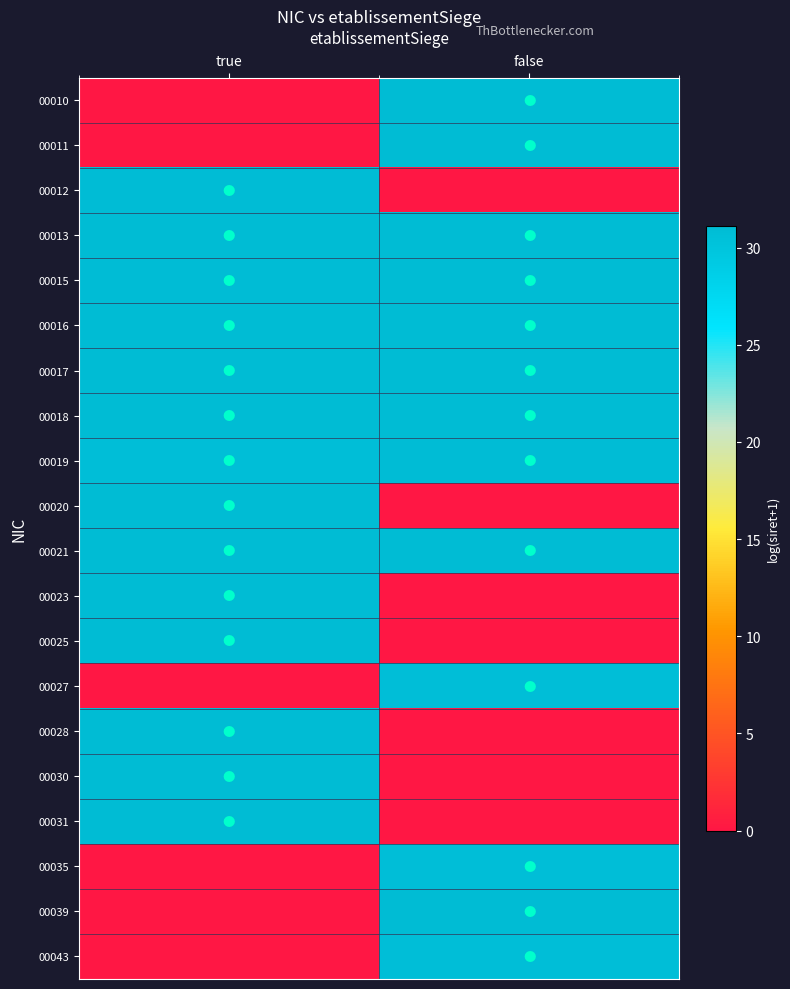

What is the total value across all series at true?

434.5